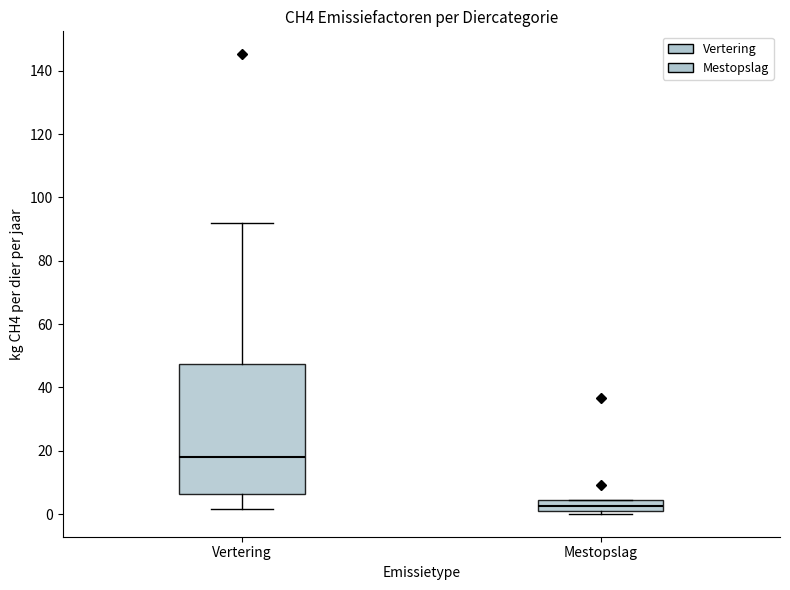

Reading left to right, read every box against the y-axis: the position of its median line, the range the box covers, and the ends of its whiskers. The values are not printed on the chart, so give them approximately, as read against the axis.

Vertering: median 18, box 6 to 48, whiskers 2 to 92
Mestopslag: median 2 (inside the box), box 2 to 4, whiskers 0 to 4